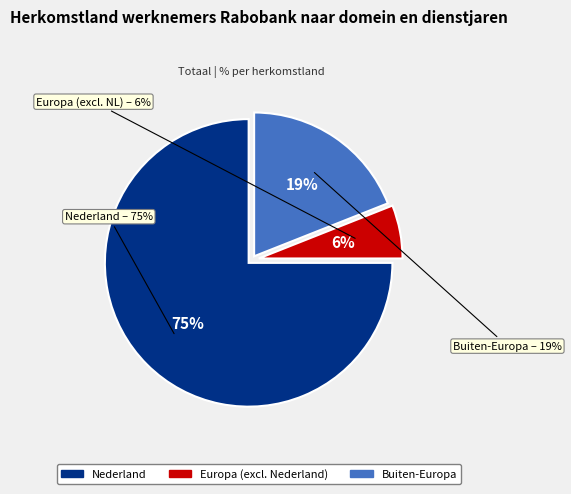

To the nearest percent, what is the average slice percentage?

33%